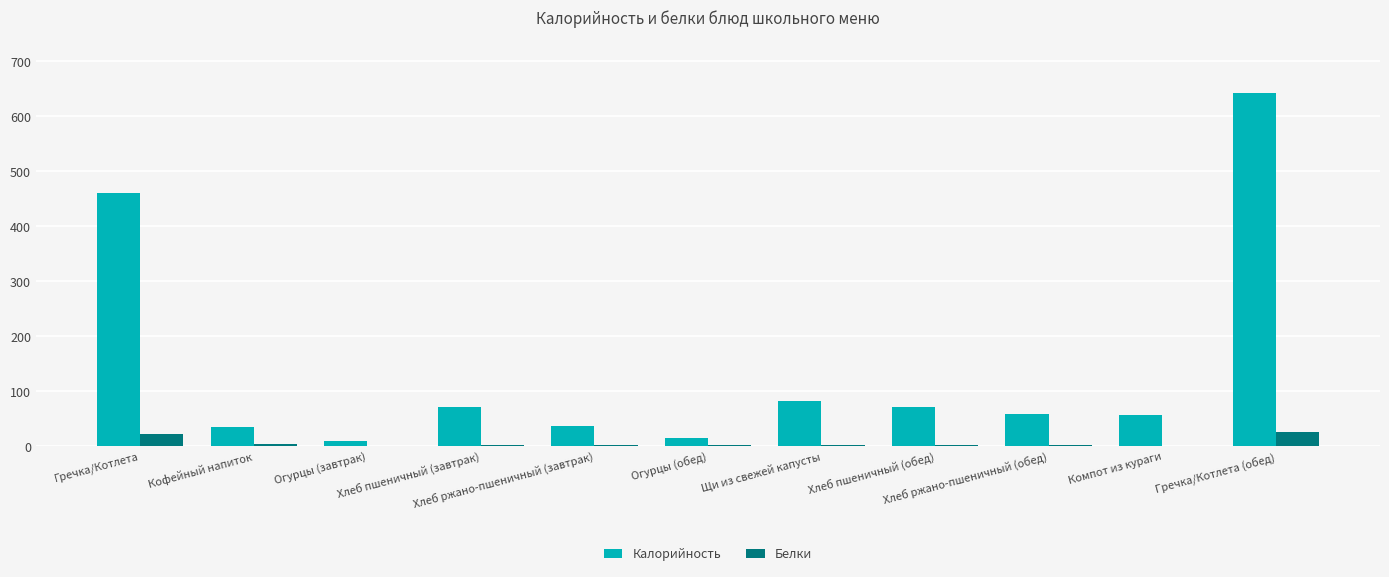

What is the total value across all series at Огурцы (обед)?

14.8